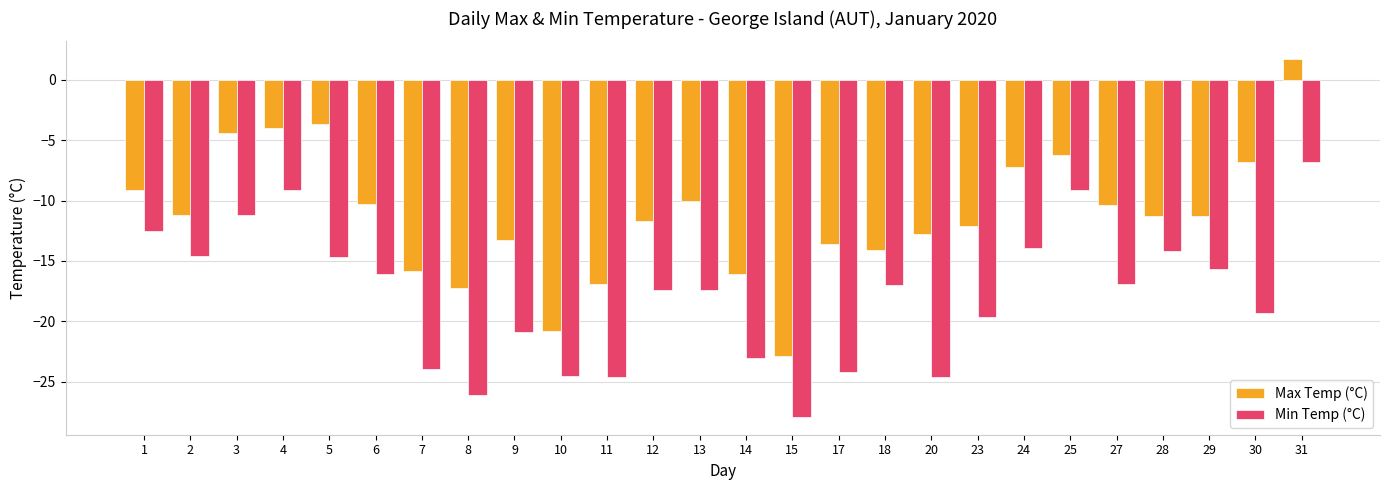

Which series changed the most between 18 and 20?

Min Temp (°C)